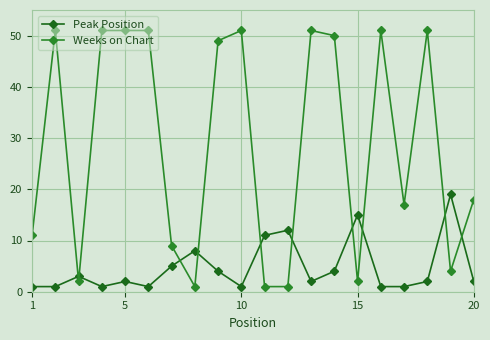

Count the number of categories in the chart.

20